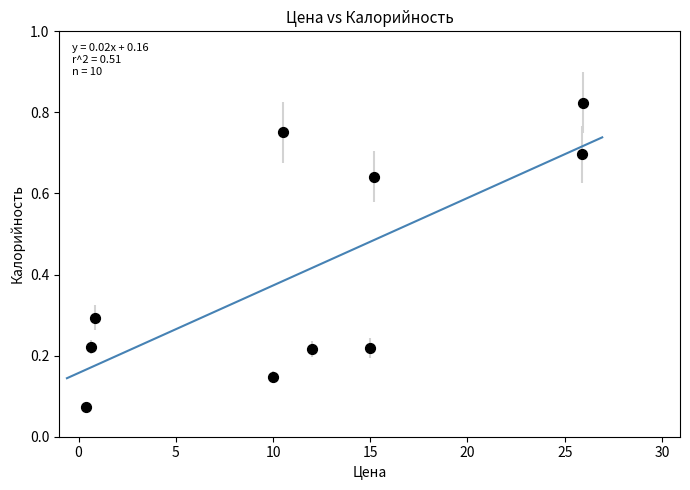

What is the average X value?

11.6